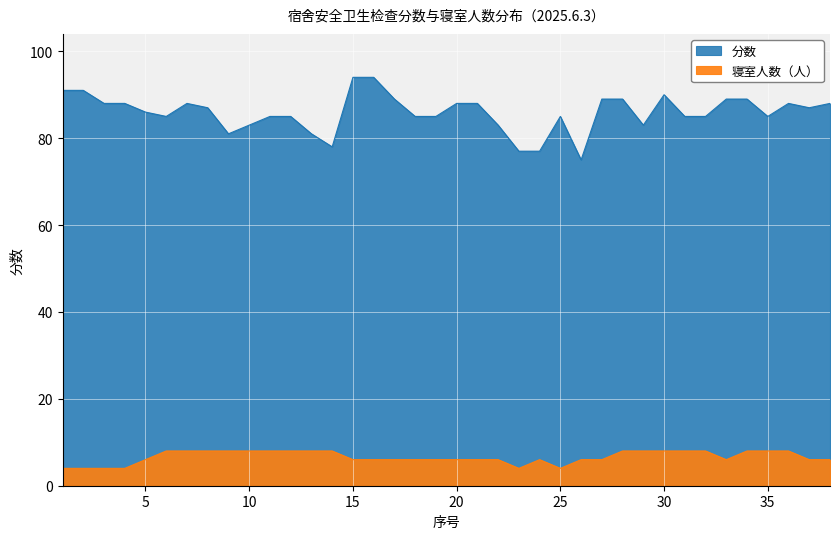

Reading right to left, extract all data points from this chart.

分数: 88	87	88	85	89	89	85	85	90	83	89	89	75	85	77	77	83	88	88	85	85	89	94	94	78	81	85	85	83	81	87	88	85	86	88	88	91	91
寝室人数: 6	6	8	8	8	6	8	8	8	8	8	6	6	4	6	4	6	6	6	6	6	6	6	6	8	8	8	8	8	8	8	8	8	6	4	4	4	4